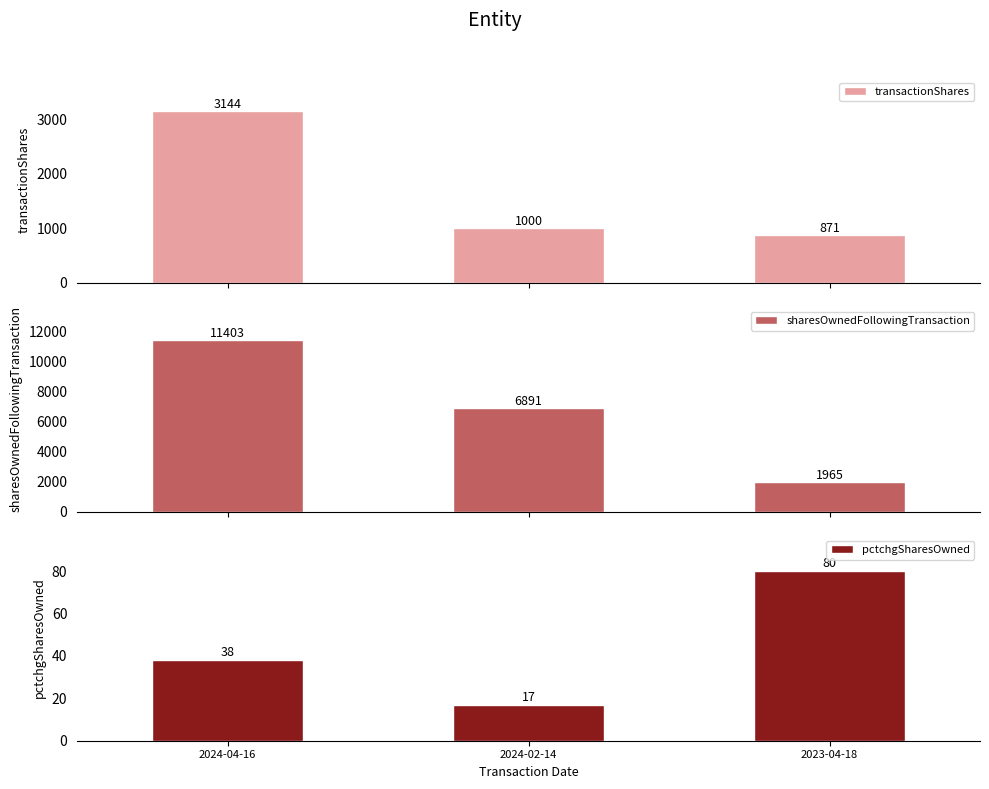

At which category is the sum across all series the highest?

2024-04-16